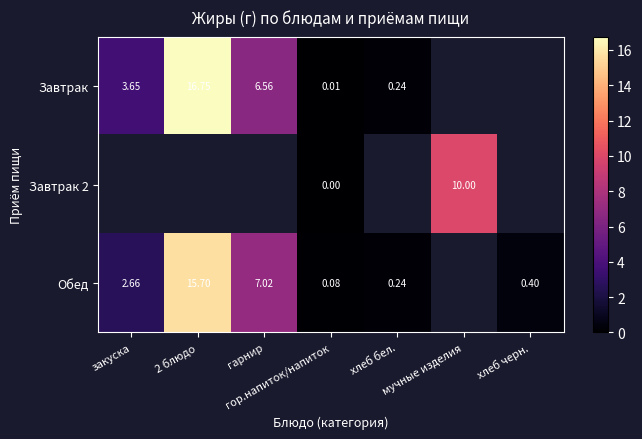

At мучные изделия, list the series in order from largest to smallest.

Завтрак, Завтрак 2, Обед